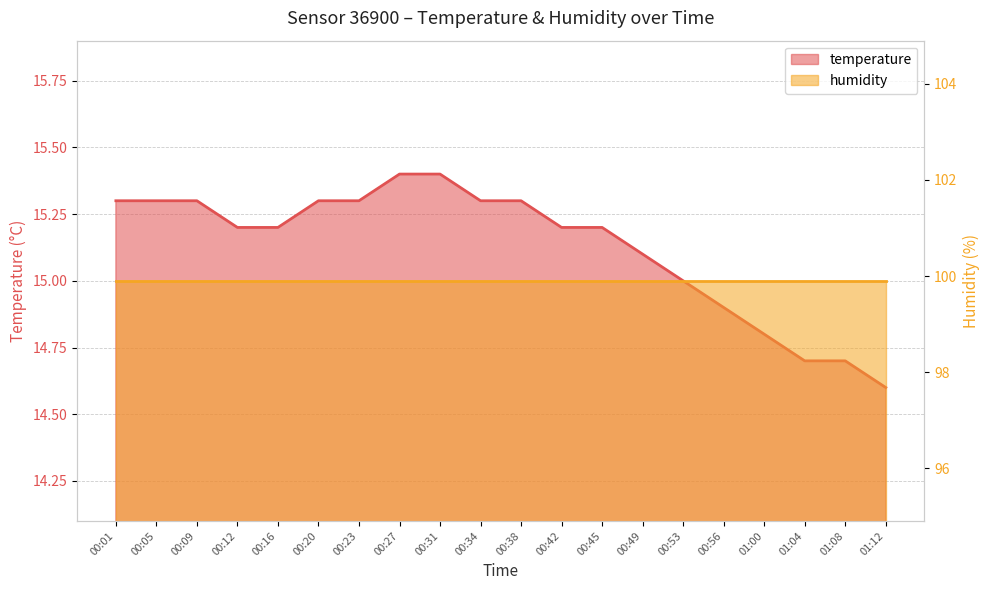

What value does the data have at 00:31?

15.4